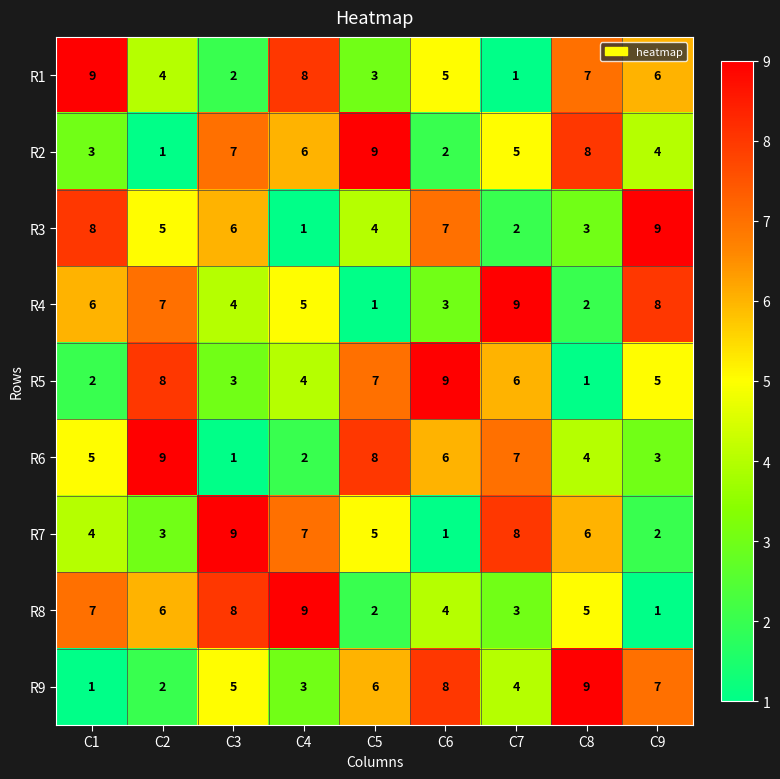

What is the sum of the R9 values at C1 and C8?

10